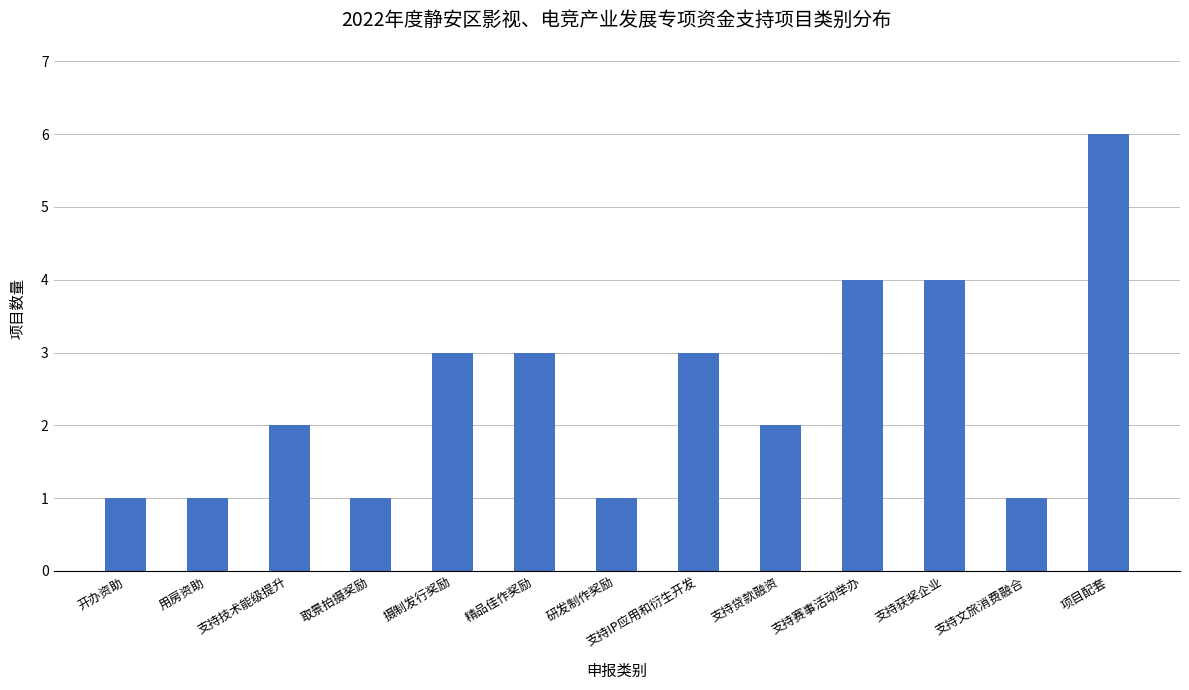

What is the change in value from 研发制作奖励 to 支持贷款融资?

+1